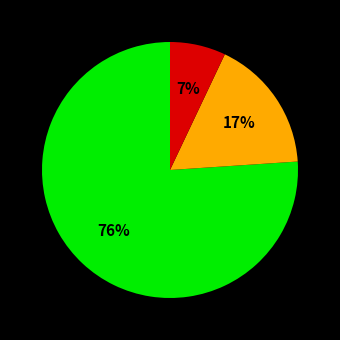

To the nearest percent, what is the average slice percentage?

33%